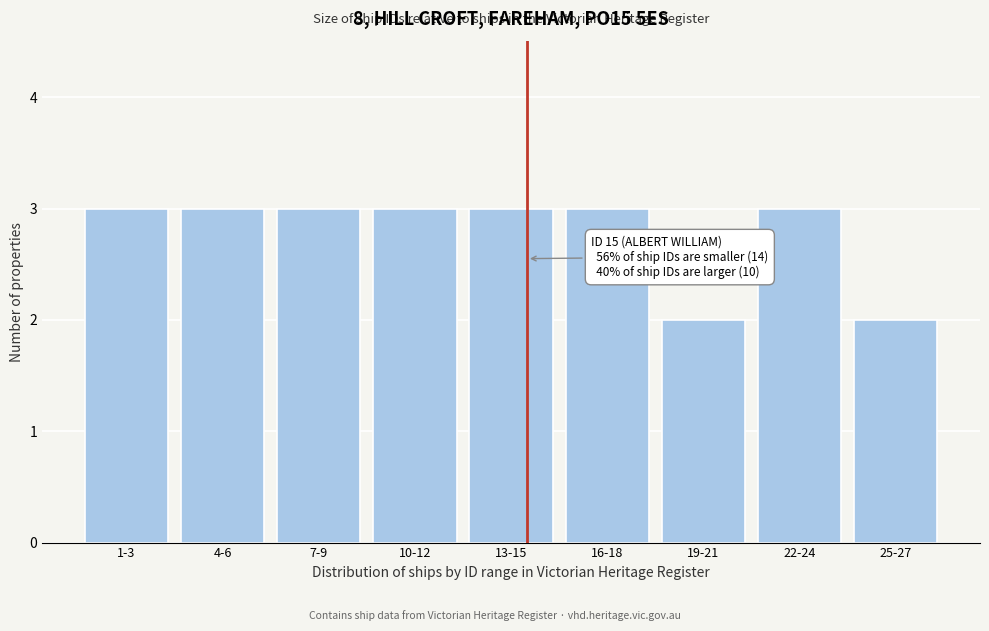

Reading right to left, what are all the values shown in this chart?

25-27=2	22-24=3	19-21=2	16-18=3	13-15=3	10-12=3	7-9=3	4-6=3	1-3=3